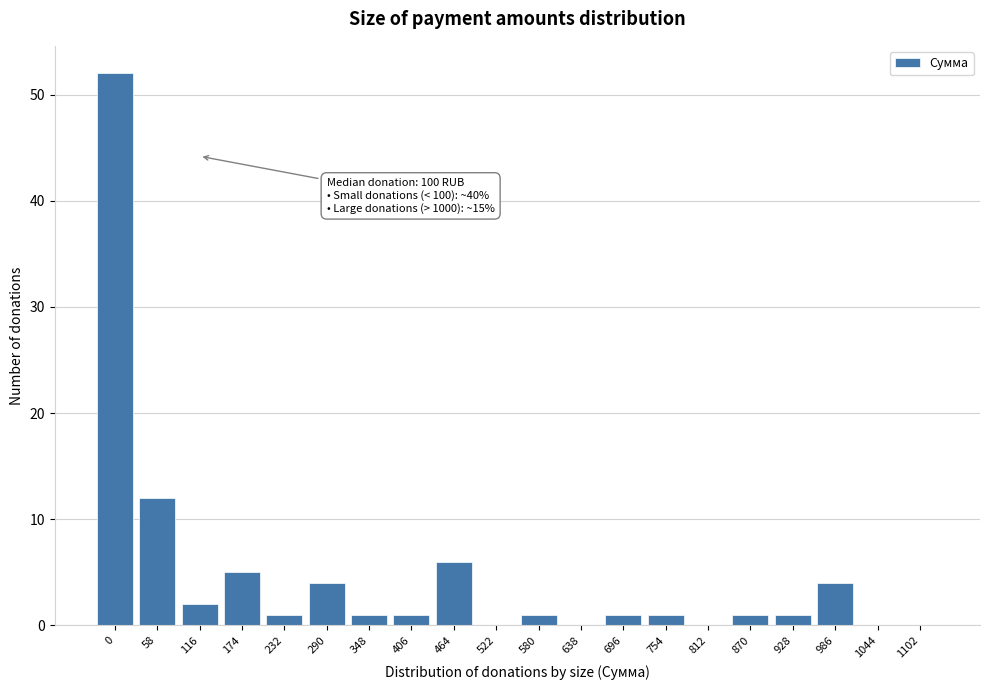

Reading left to right, list all the values displayed in this chart.

0=52	58=12	116=2	174=5	232=1	290=4	348=1	406=1	464=6	522=0	580=1	638=0	696=1	754=1	812=0	870=1	928=1	986=4	1044=0	1102=0